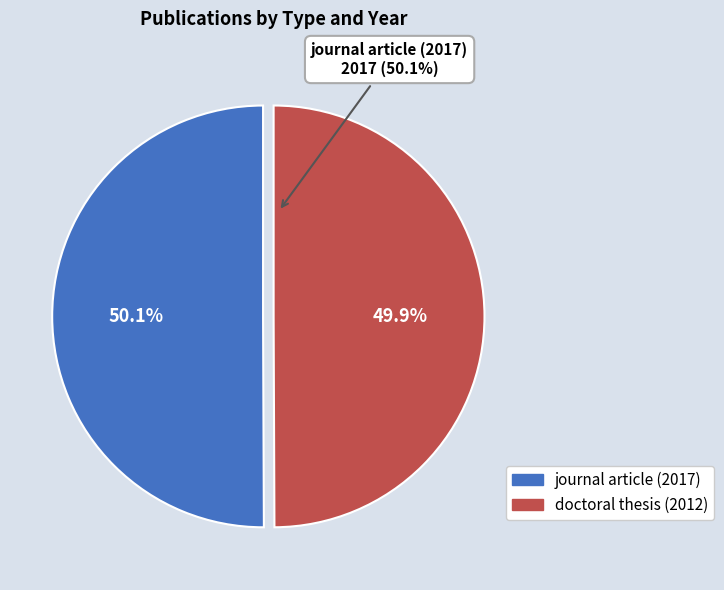

To the nearest percent, what is the average slice percentage?

50%